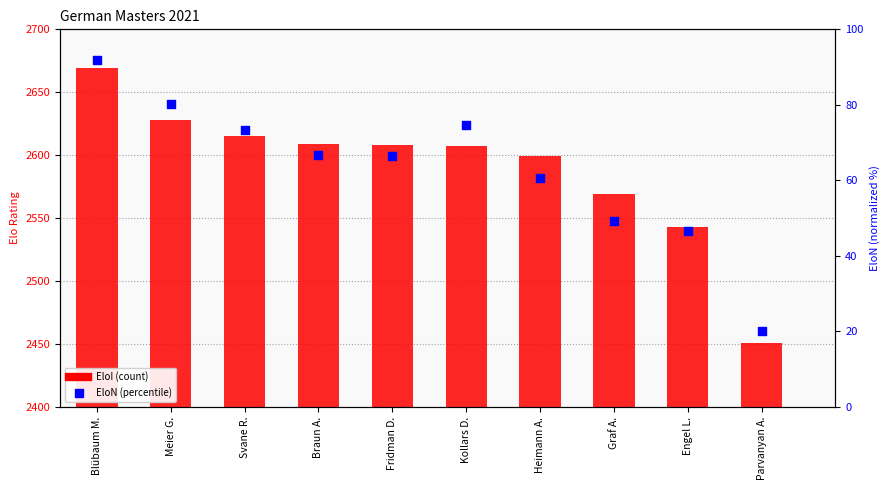

Which series reaches the minimum Y coordinate?

EloN